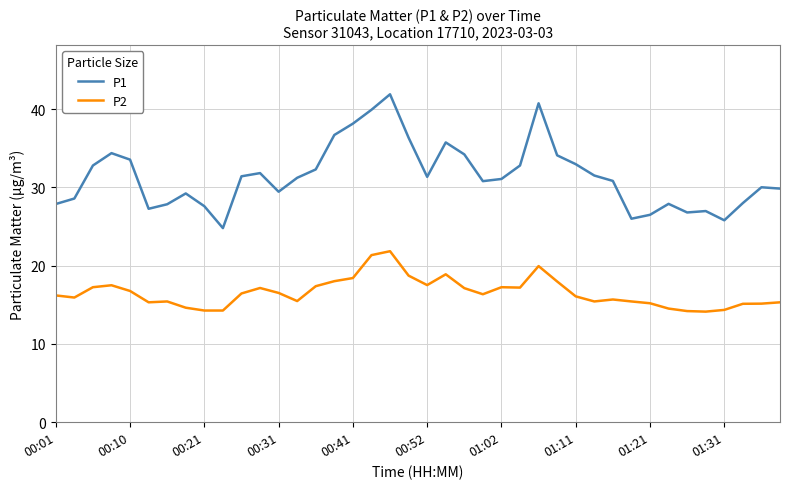

Which series has the largest range (max minus min)?

P1